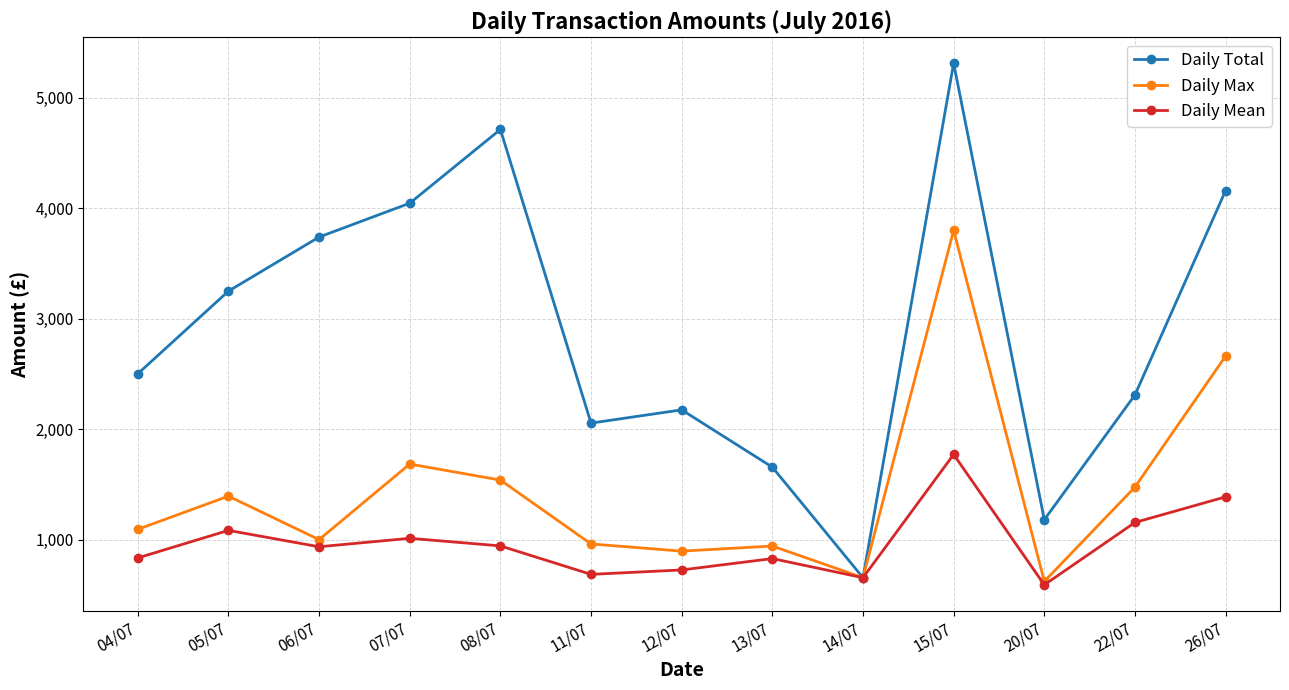

What is the label of the 12th point from the left?

22/07